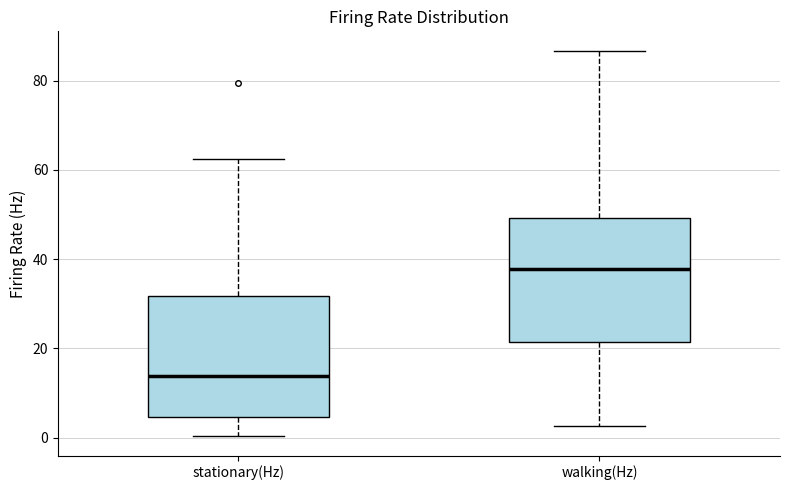

Reading left to right, read every box against the y-axis: the position of its median line, the range the box covers, and the ends of its whiskers. The values are not printed on the chart, so give them approximately, as read against the axis.

stationary(Hz): median 14, box 4 to 32, whiskers 0 to 62
walking(Hz): median 38, box 22 to 50, whiskers 2 to 86